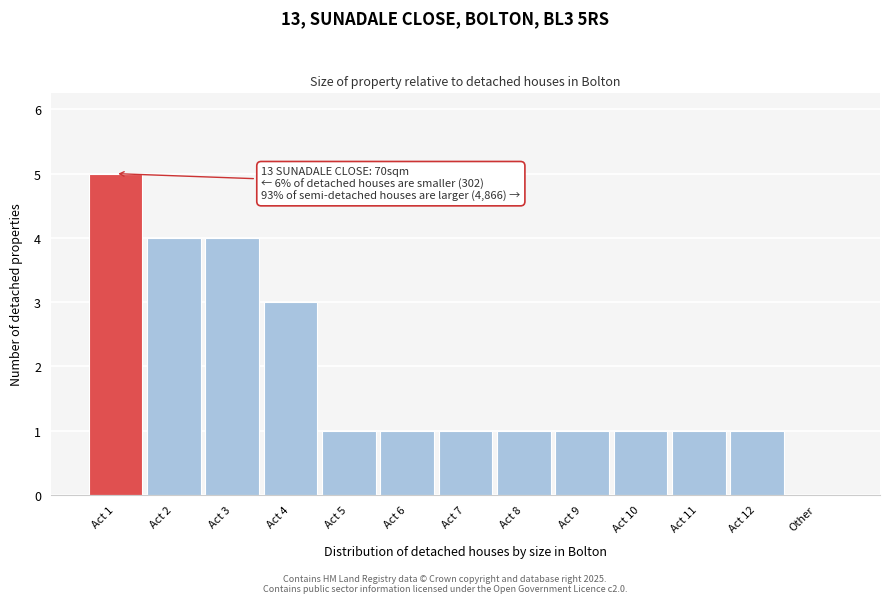

Reading left to right, extract all data points from this chart.

Act 1=5	Act 2=4	Act 3=4	Act 4=3	Act 5=1	Act 6=1	Act 7=1	Act 8=1	Act 9=1	Act 10=1	Act 11=1	Act 12=1	Other=0